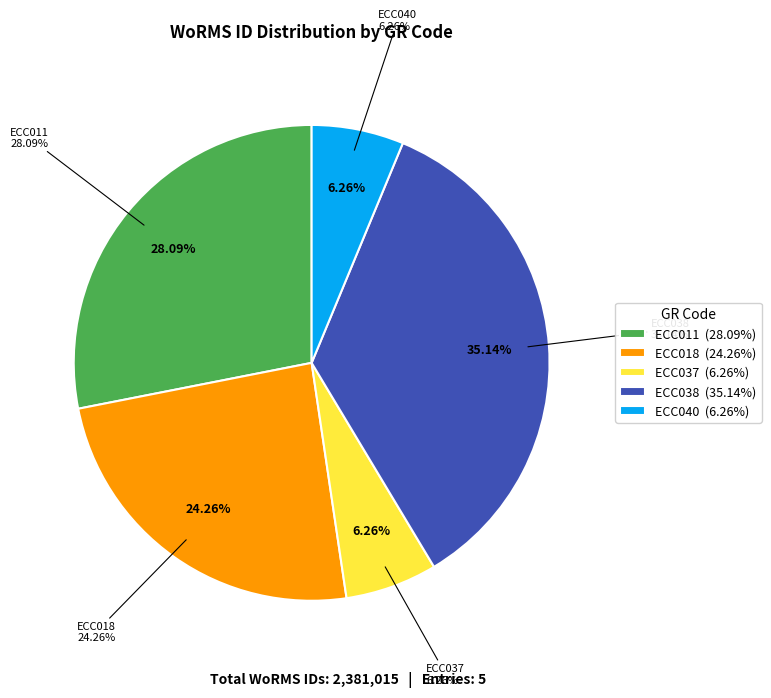

Does ECC038 represent more than half of the total?

No